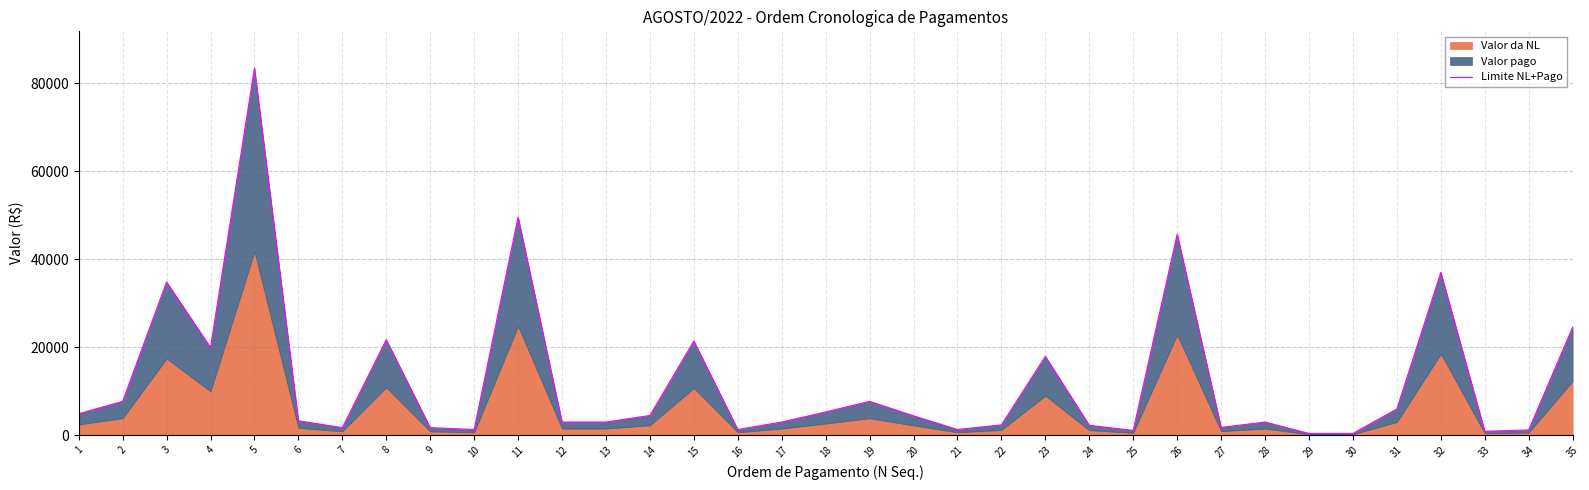

Rank the categories by value from lowest to highest.

29, 30, 33, 25, 34, 10, 16, 21, 7, 9, 27, 24, 22, 17, 28, 12, 13, 6, 20, 14, 1, 18, 31, 2, 19, 23, 4, 15, 8, 35, 3, 32, 26, 11, 5